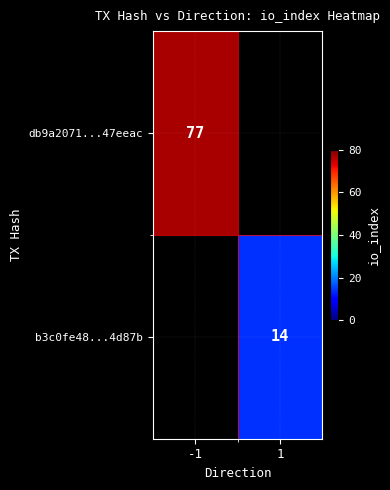

What is the maximum value shown in the chart?

77.0